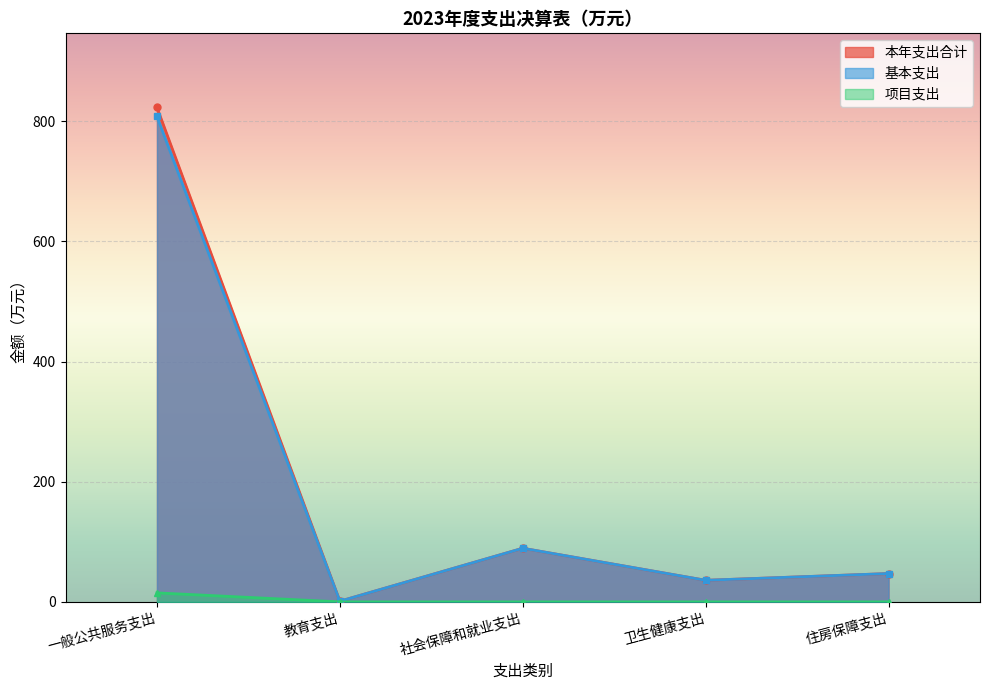

Where does the 本年支出合计 series first go above 47?

一般公共服务支出